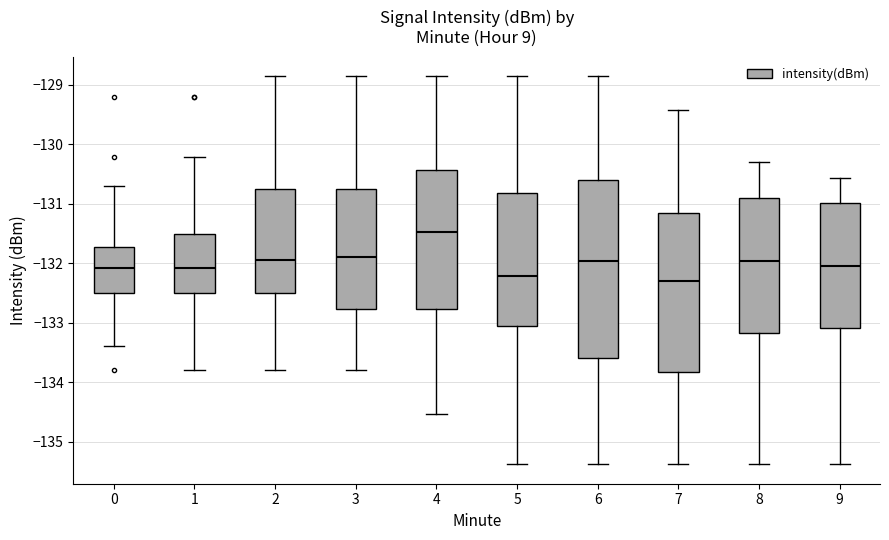

Reading left to right, read every box against the y-axis: the position of its median line, the range the box covers, and the ends of its whiskers. The values are not printed on the chart, so give them approximately, as read against the axis.

0: median -132.1, box -132.5 to -131.7, whiskers -133.4 to -130.7
1: median -132.1, box -132.5 to -131.5, whiskers -133.8 to -130.2
2: median -131.9, box -132.5 to -130.7, whiskers -133.8 to -128.9
3: median -131.9, box -132.8 to -130.7, whiskers -133.8 to -128.9
4: median -131.5, box -132.8 to -130.4, whiskers -134.5 to -128.9
5: median -132.2, box -133.0 to -130.8, whiskers -135.4 to -128.9
6: median -132.0, box -133.6 to -130.6, whiskers -135.4 to -128.9
7: median -132.3, box -133.8 to -131.1, whiskers -135.4 to -129.4
8: median -132.0, box -133.2 to -130.9, whiskers -135.4 to -130.3
9: median -132.0, box -133.1 to -131.0, whiskers -135.4 to -130.6